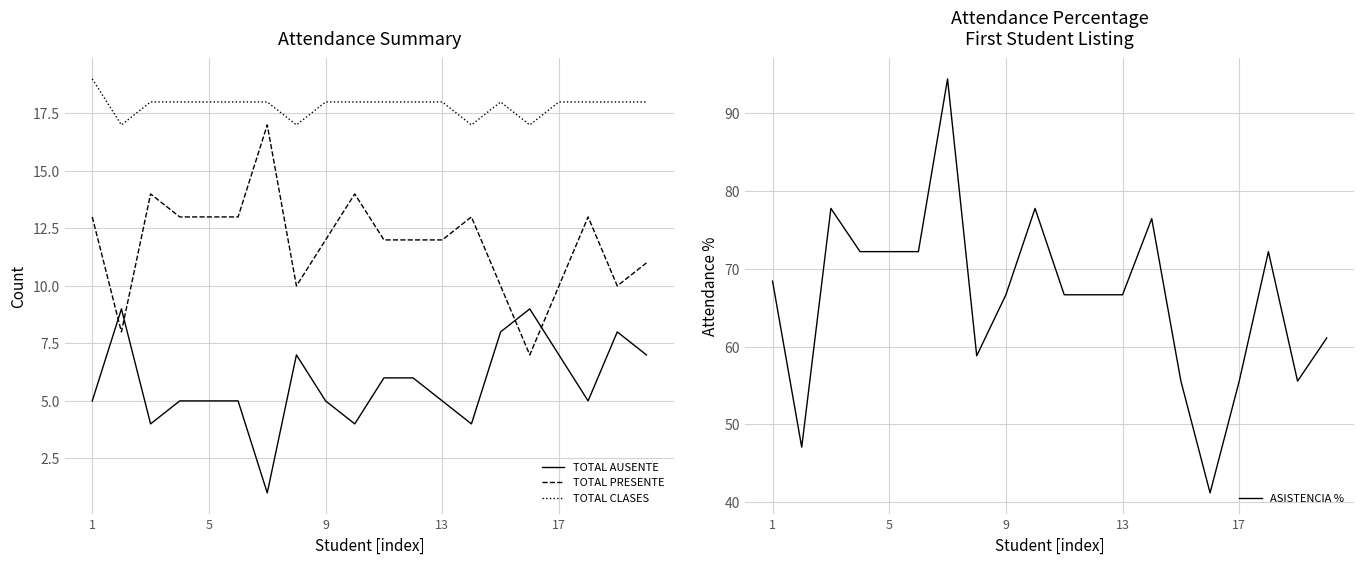

How many distinct data groups are displayed?

4